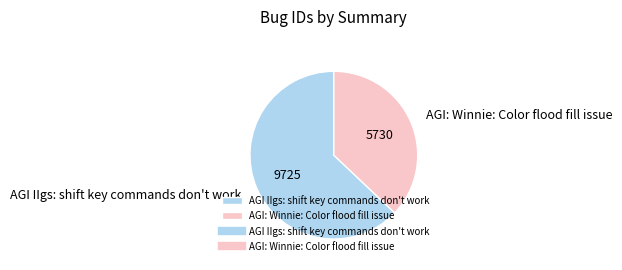

What is the ratio of the value at AGI IIgs: shift key commands don't work to the value at AGI: Winnie: Color flood fill issue?

1.7